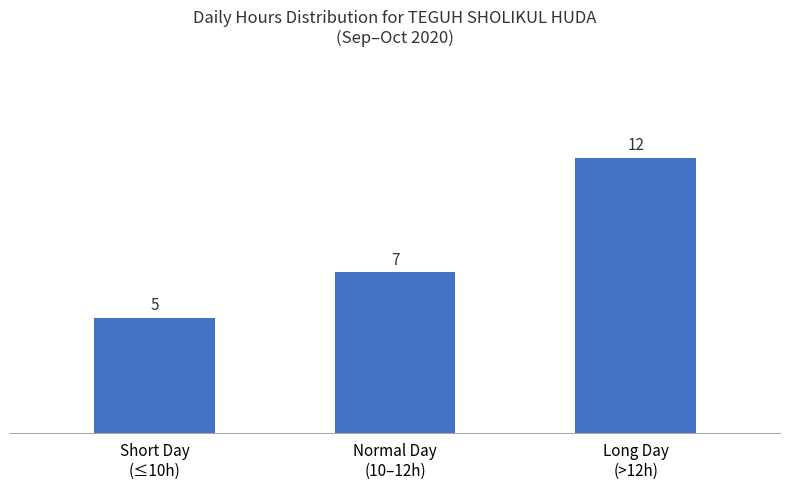

What is the difference between the maximum and second lowest values?

5